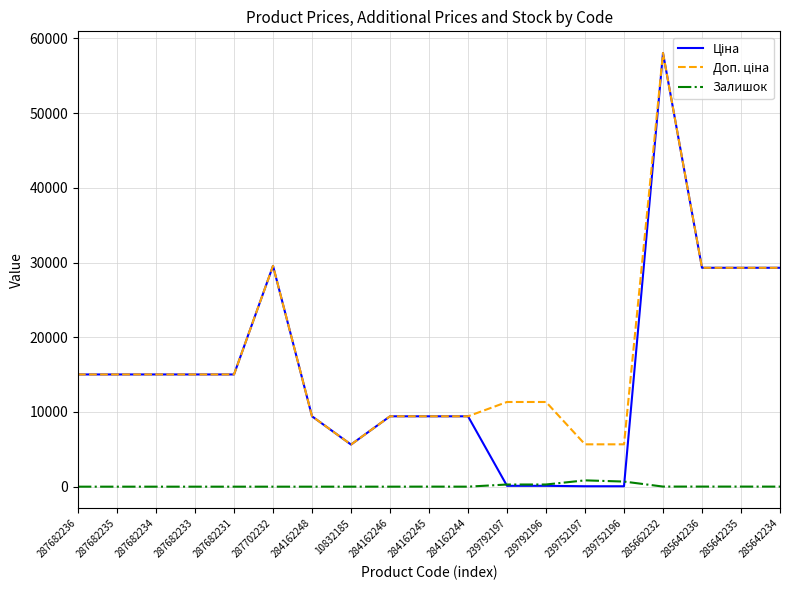

At which category does the chart reach its peak across all series?

285662232